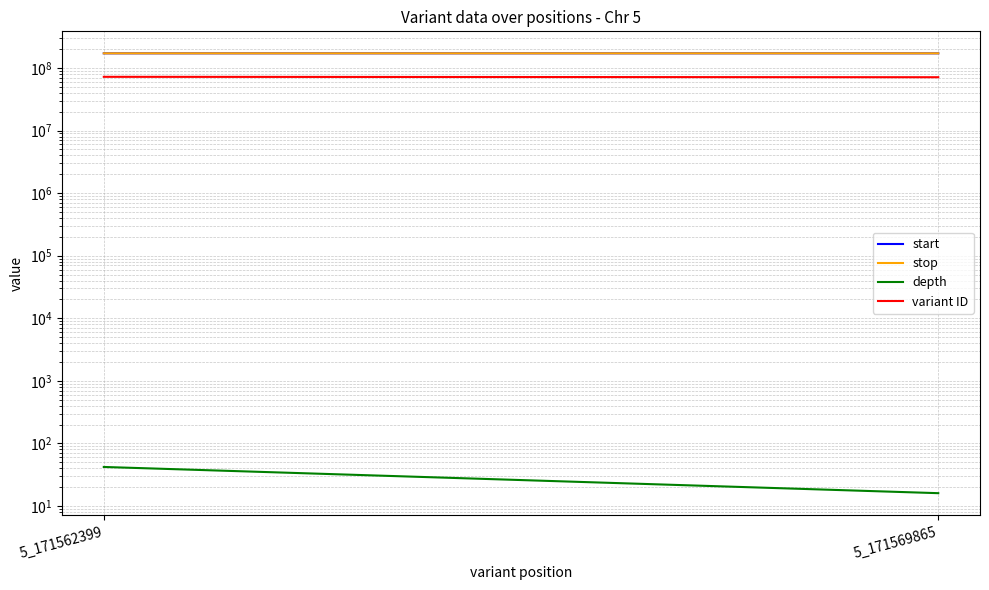

Is it true that start equals 119048932 at 5_171569865?

False